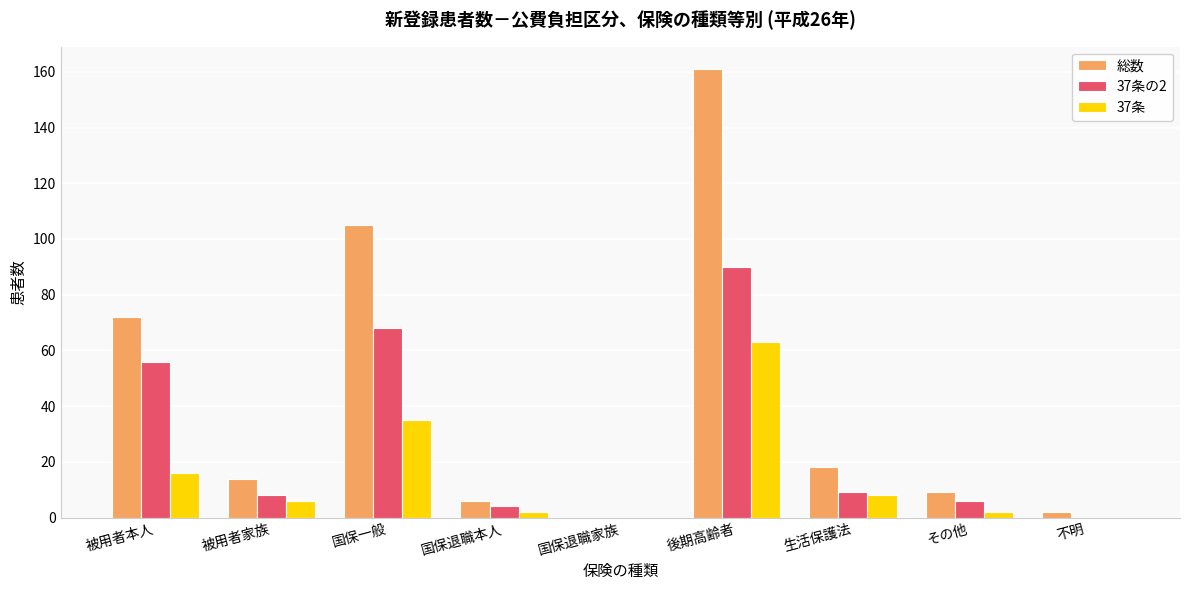

Between 国保一般 and 後期高齢者, which series saw the biggest shift?

総数